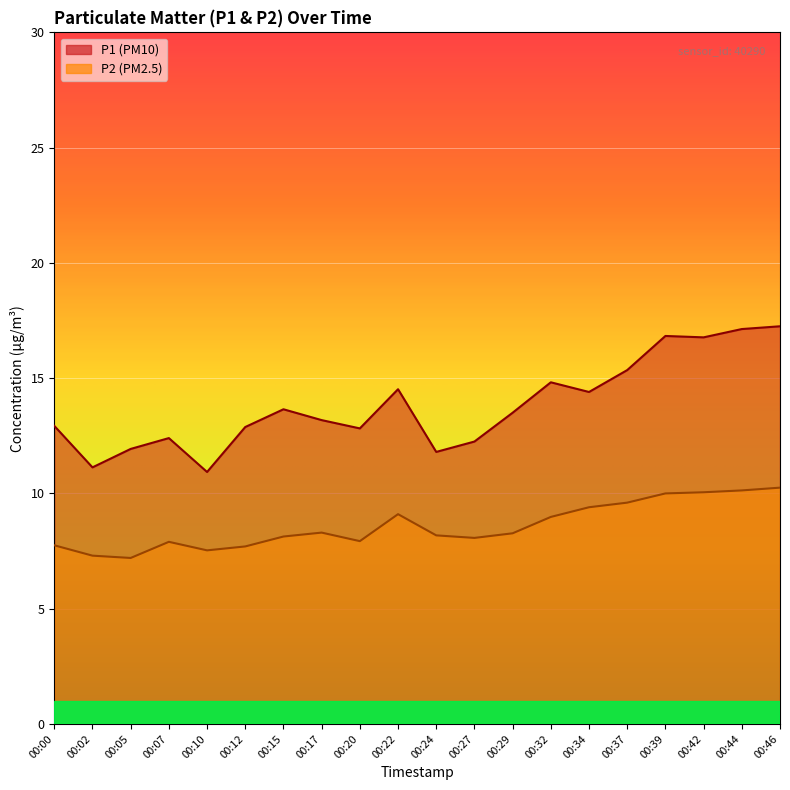

What is the minimum value for P2?

7.2